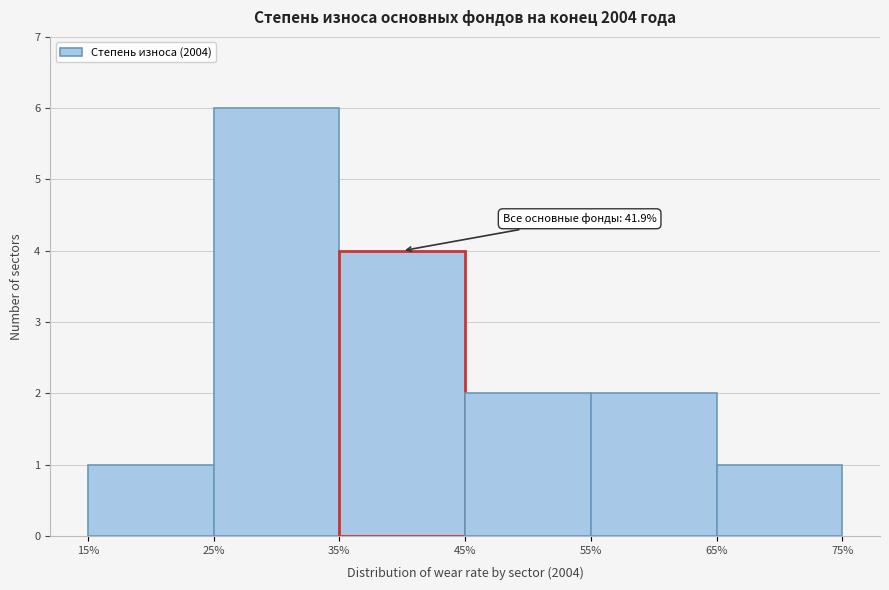

Which range on the x-axis has the tallest bar?

25% to 35%